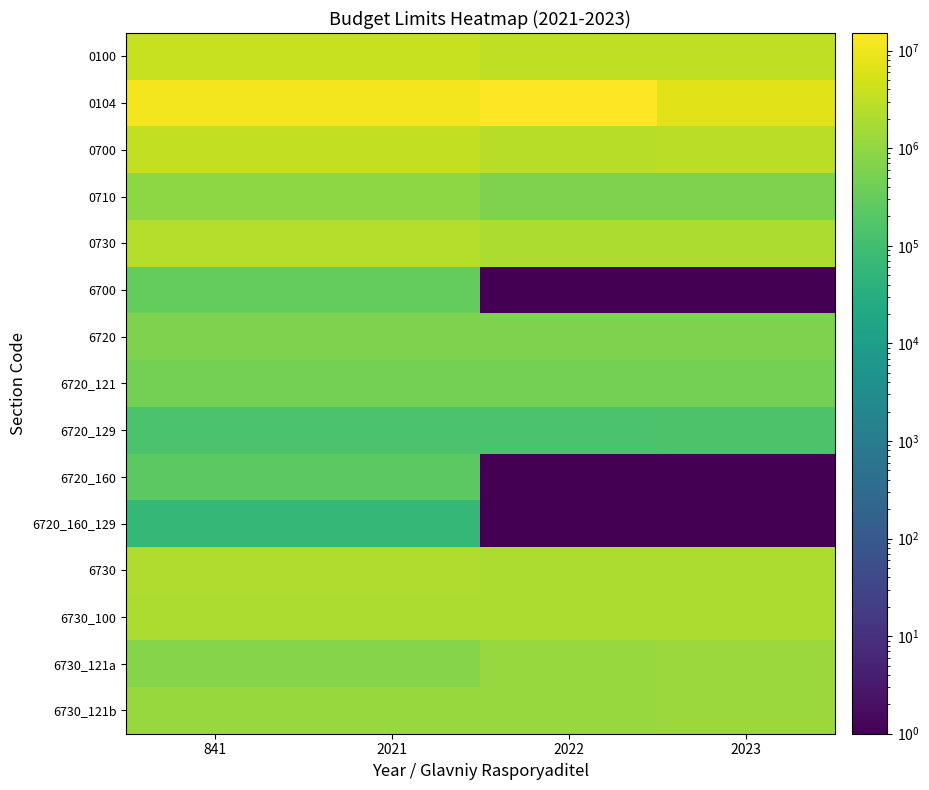

Rank the series by their maximum value, from highest to lowest.

0104, 0100, 0700, 0730, 6730, 6730_100, 6730_121a, 6730_121b, 0710, 6720, 6720_121, 6700, 6720_160, 6720_129, 6720_160_129